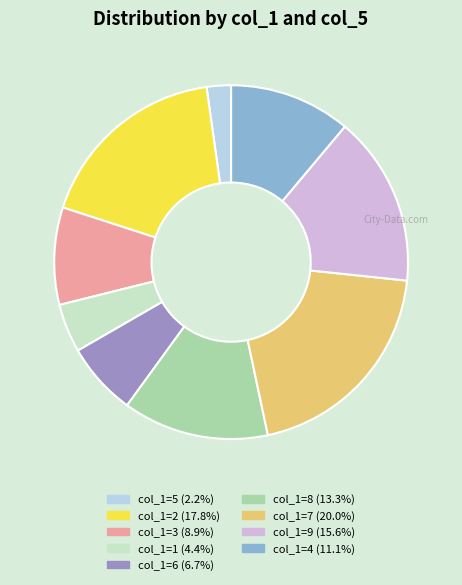

Is there a majority slice in this chart?

No